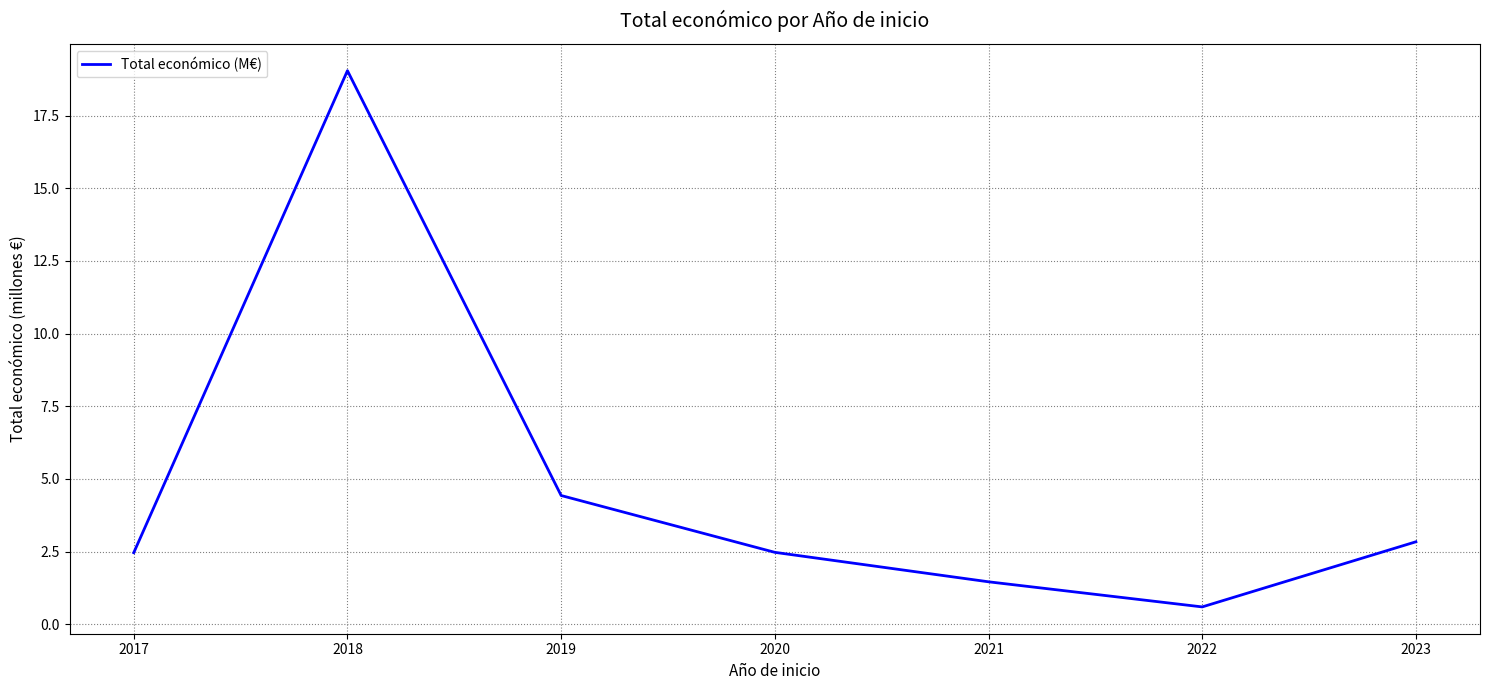

True or false: there are more than 2 points higher than both neighbors.

False